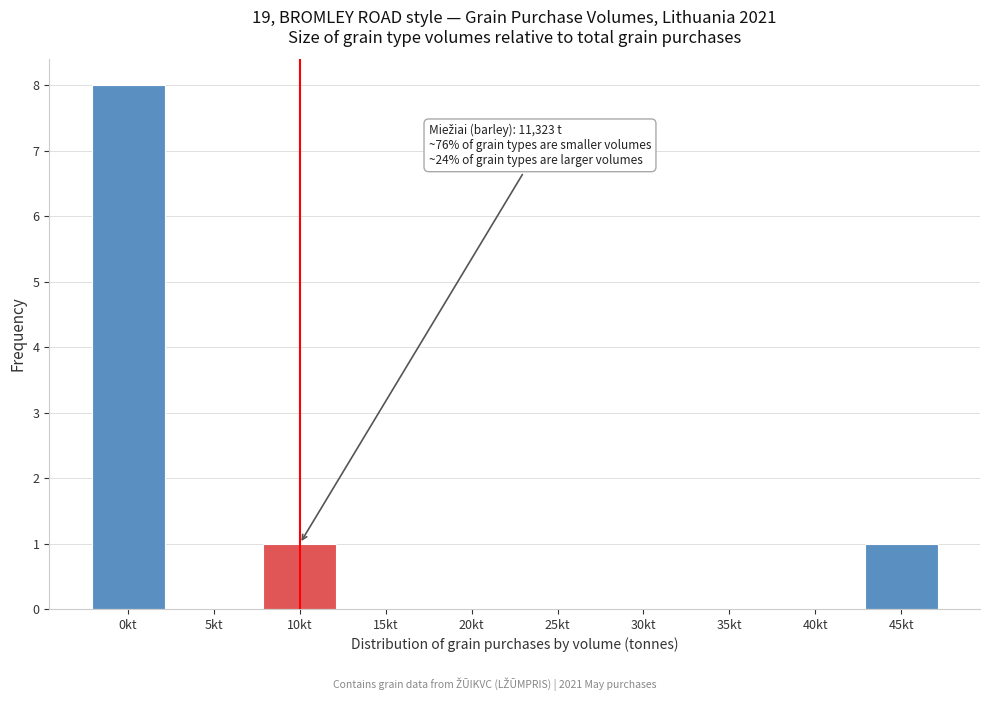

Reading left to right, list all the values displayed in this chart.

0kt=8	5kt=0	10kt=1	15kt=0	20kt=0	25kt=0	30kt=0	35kt=0	40kt=0	45kt=1